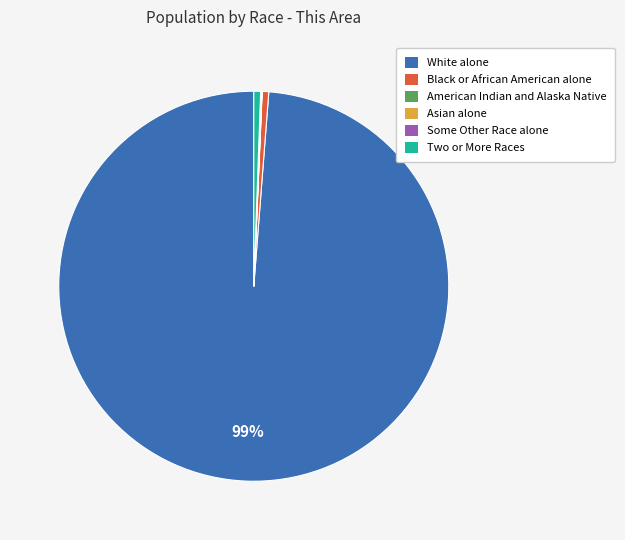

Which slice is the largest?

White alone